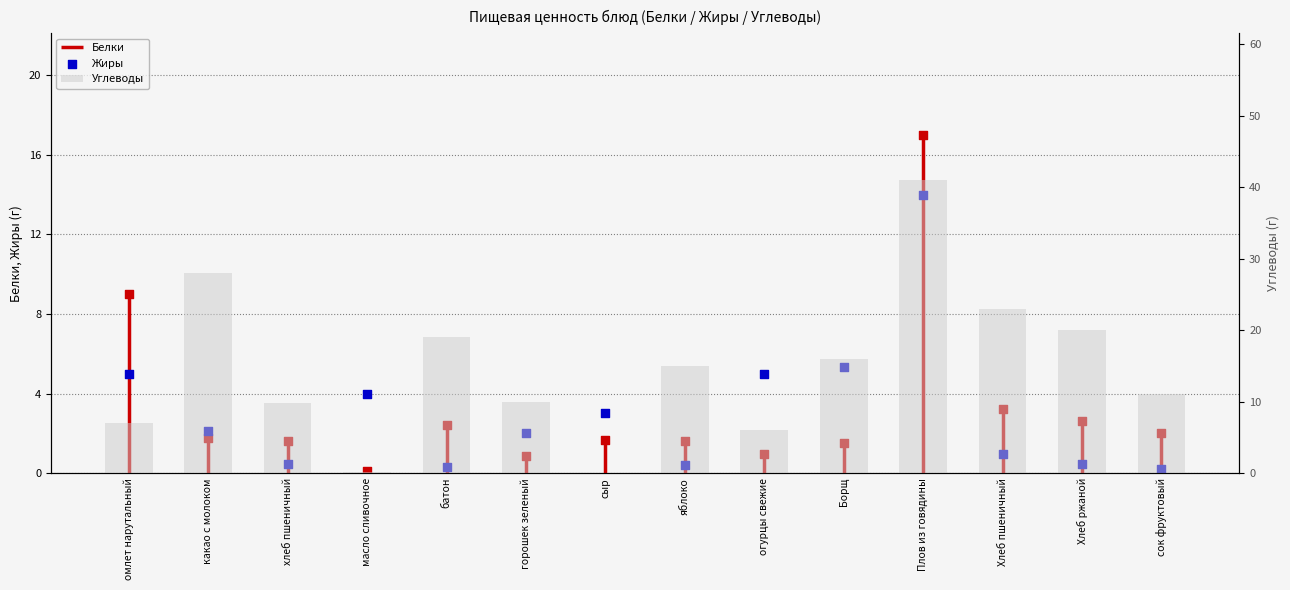

Which series has the largest total across all categories?

Углеводы